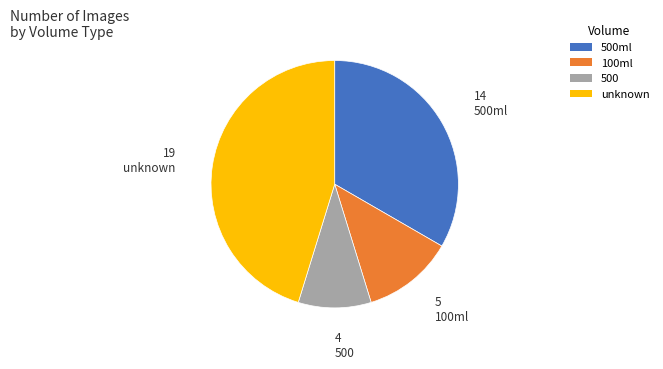

Which has a higher value, 100ml or unknown?

unknown